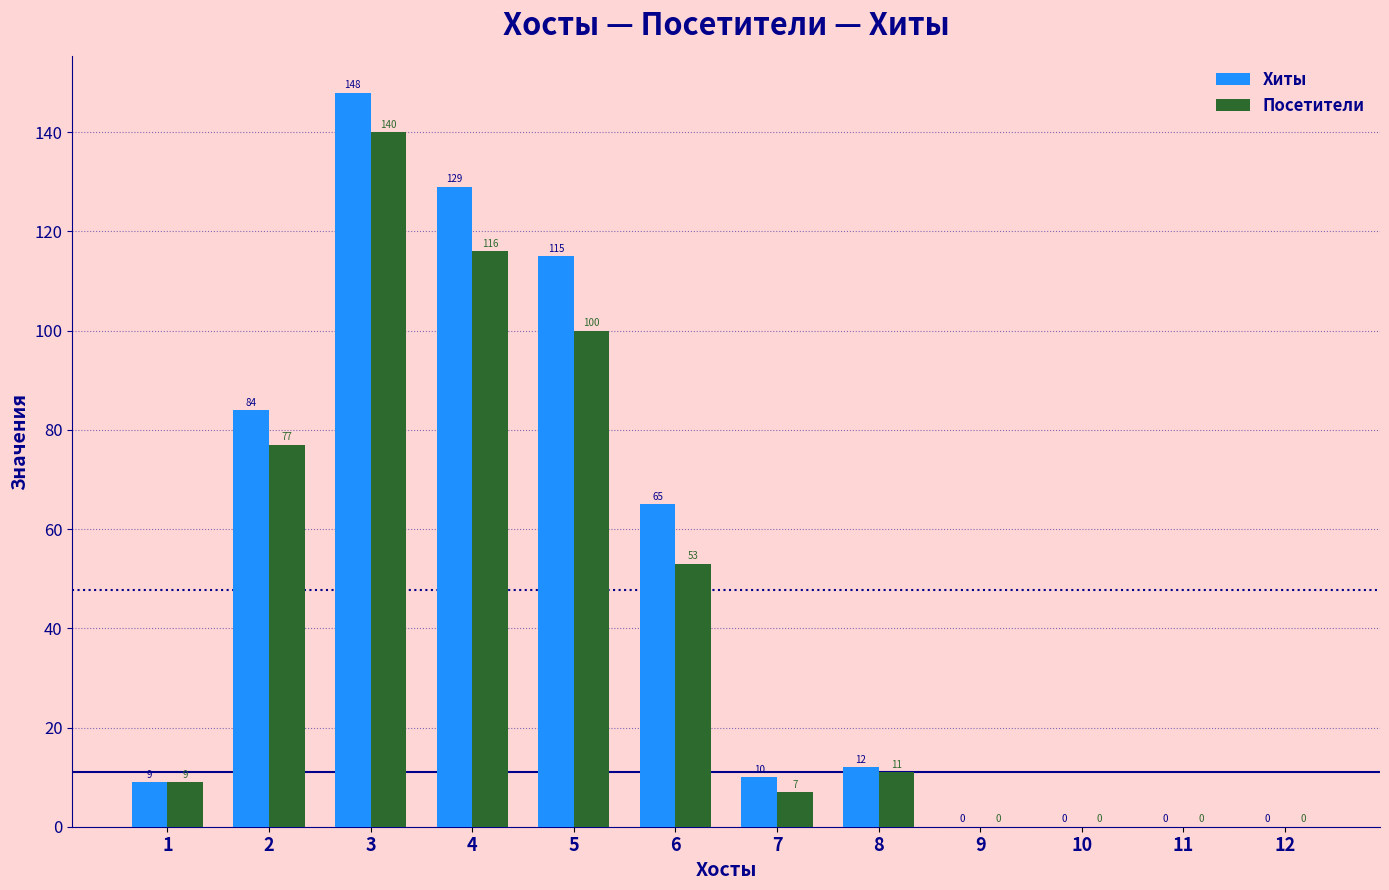

Reading left to right, extract all data points from this chart.

Хиты: 1=9	2=84	3=148	4=129	5=115	6=65	7=10	8=12	9=0	10=0	11=0	12=0
Посетители: 1=9	2=77	3=140	4=116	5=100	6=53	7=7	8=11	9=0	10=0	11=0	12=0